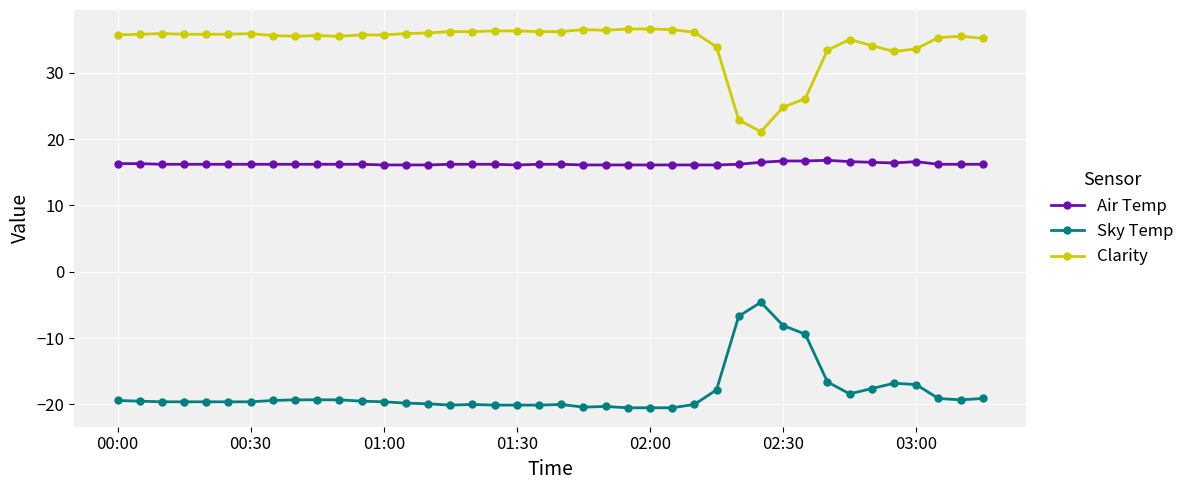

True or false: Clarity and Air Temp cross at least once.

False